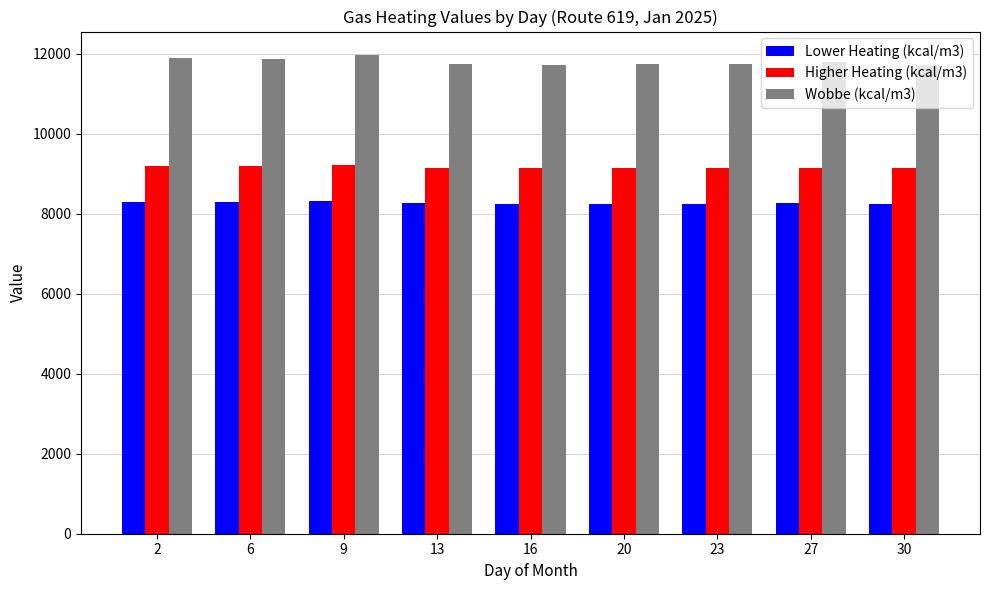

What is the lowest value of the Lower Heating (kcal/m3) series?

8243.9